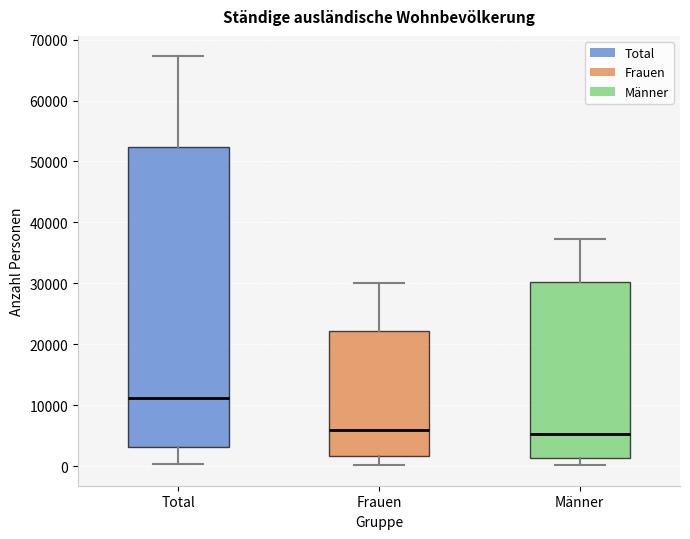

Which box's median line is the highest?

Total